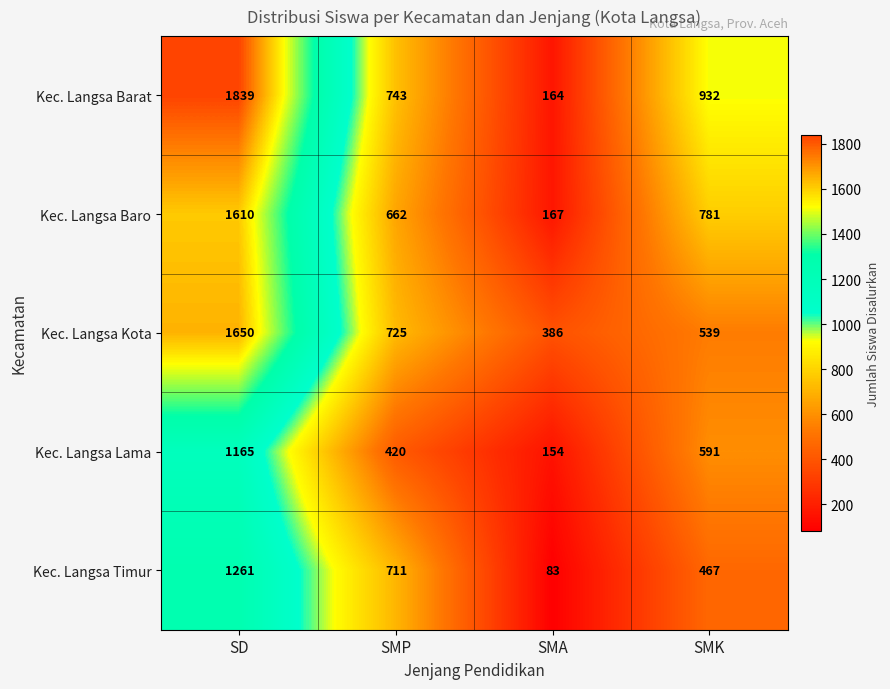

Is it true that Kec. Langsa Barat equals 3276 at SD?

False